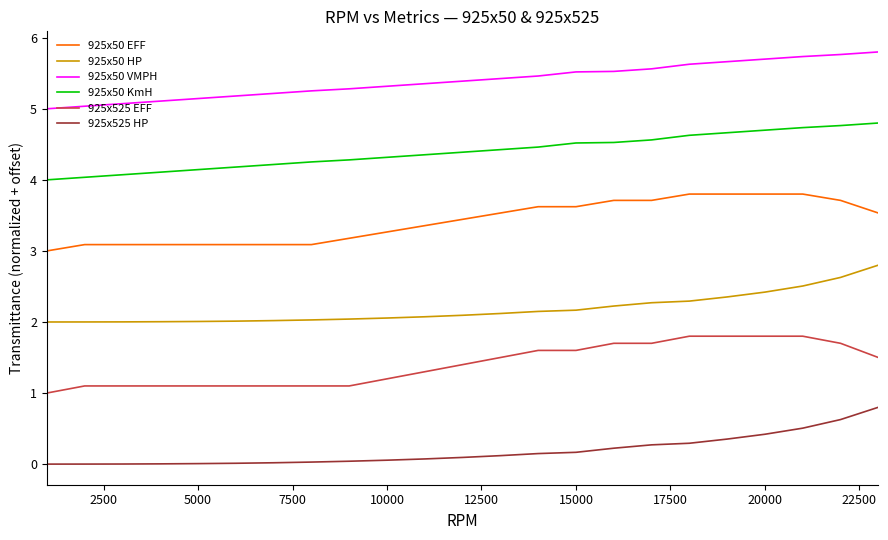

Does the chart display data point markers on the line(s)?

No